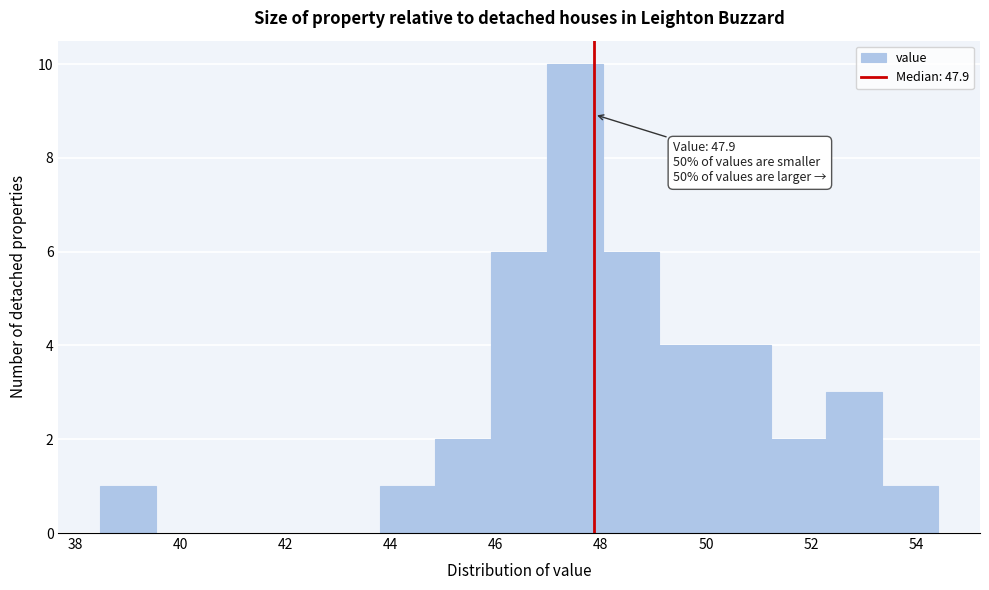

Over which range of the x-axis is the bar tallest?

47.0 to 48.0